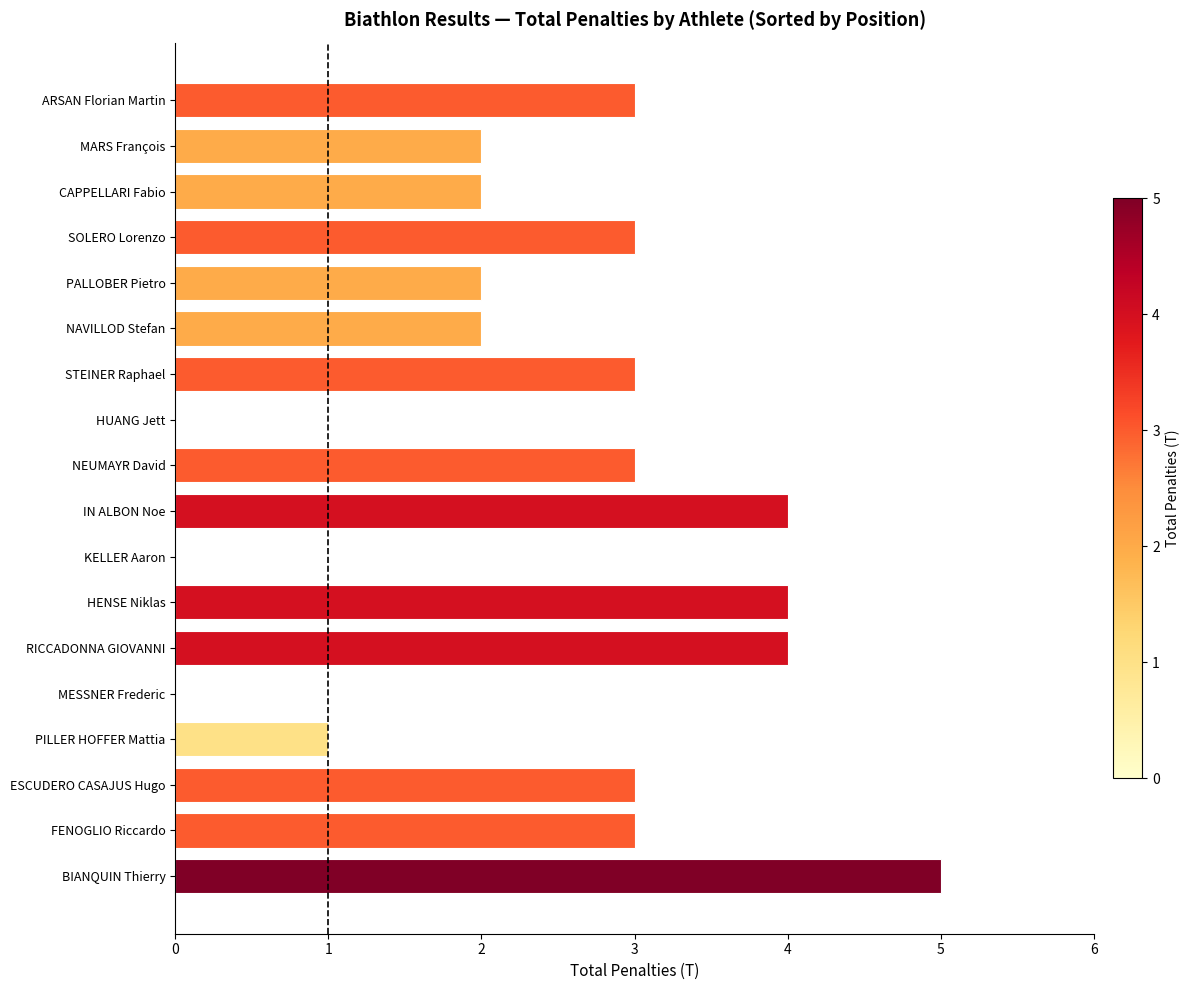

True or false: the data shows 5 at BIANQUIN Thierry.

True